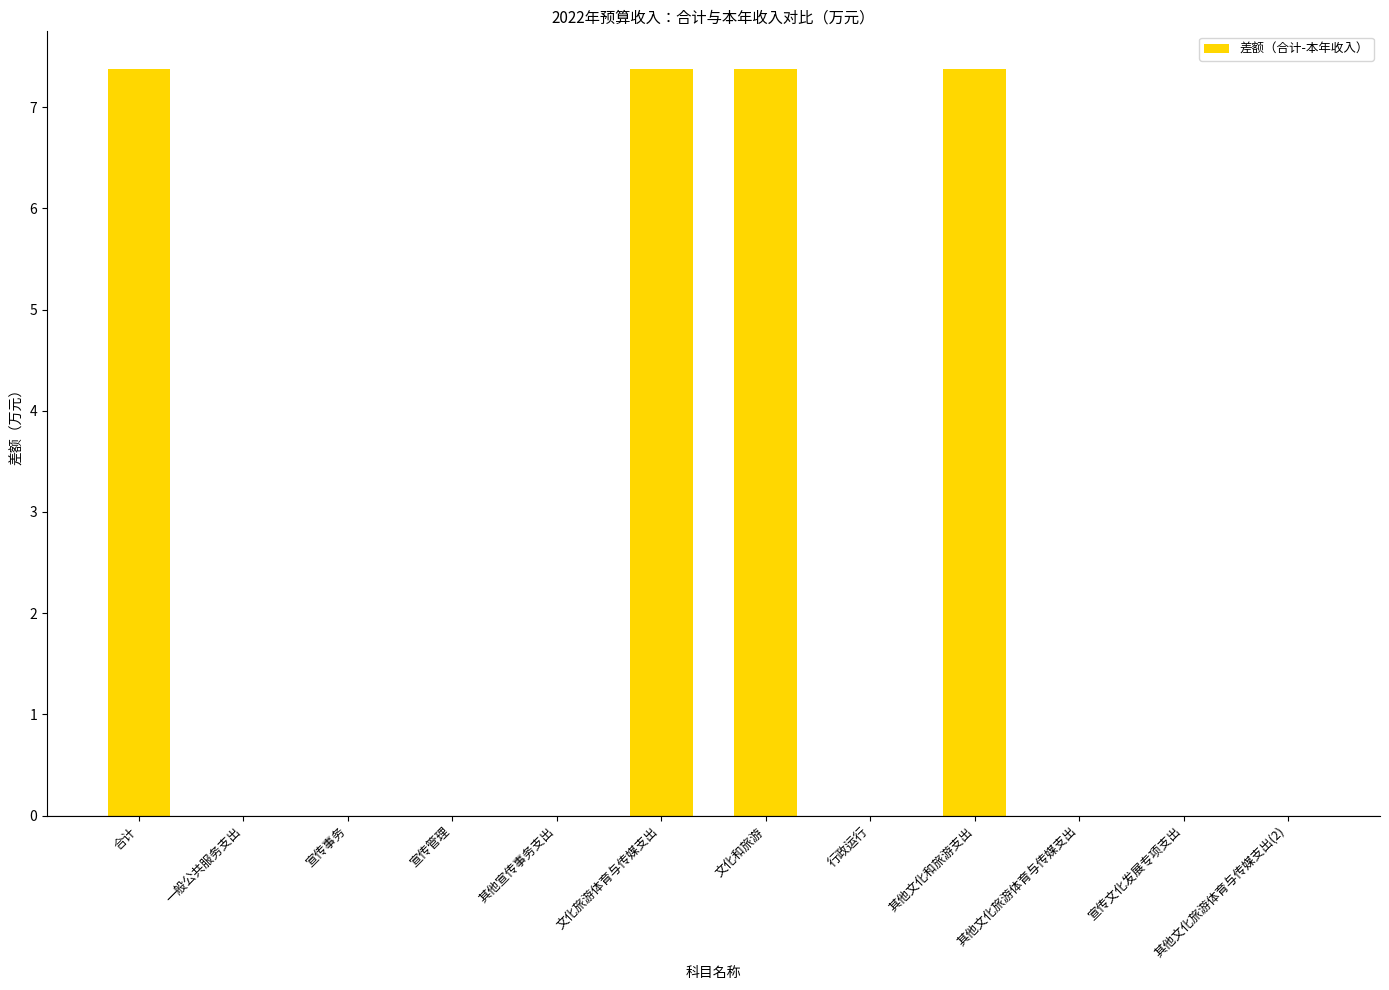

What is the maximum value shown in the chart?

7.4